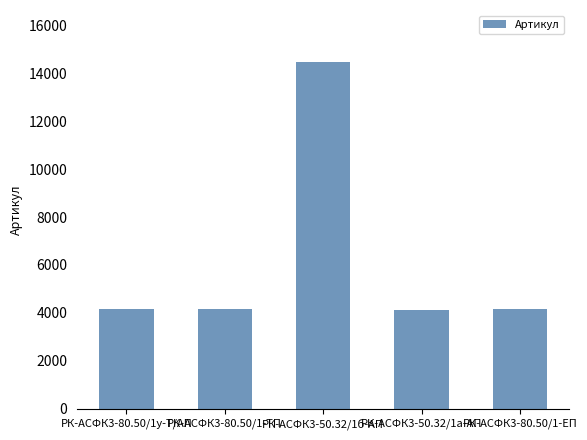

Which has a higher value, РК-АСФК3-80.50/1-ЕП or РК-АСФК3-50.32/1б-АП?

РК-АСФК3-50.32/1б-АП